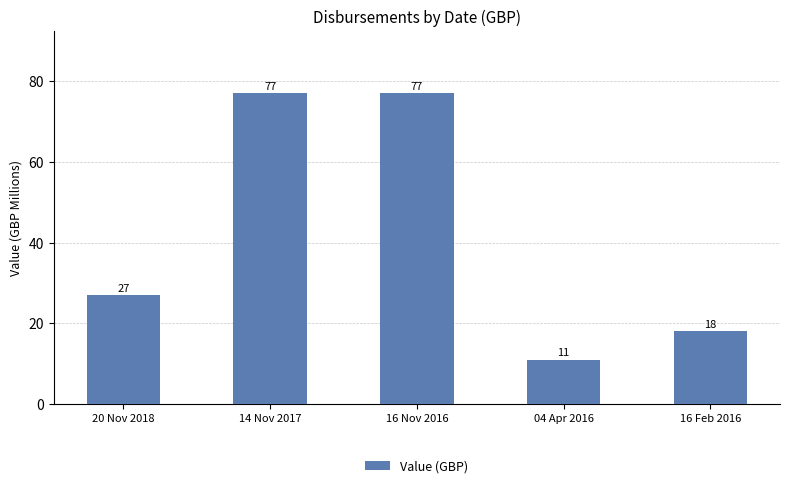

Are the bars horizontal?

No